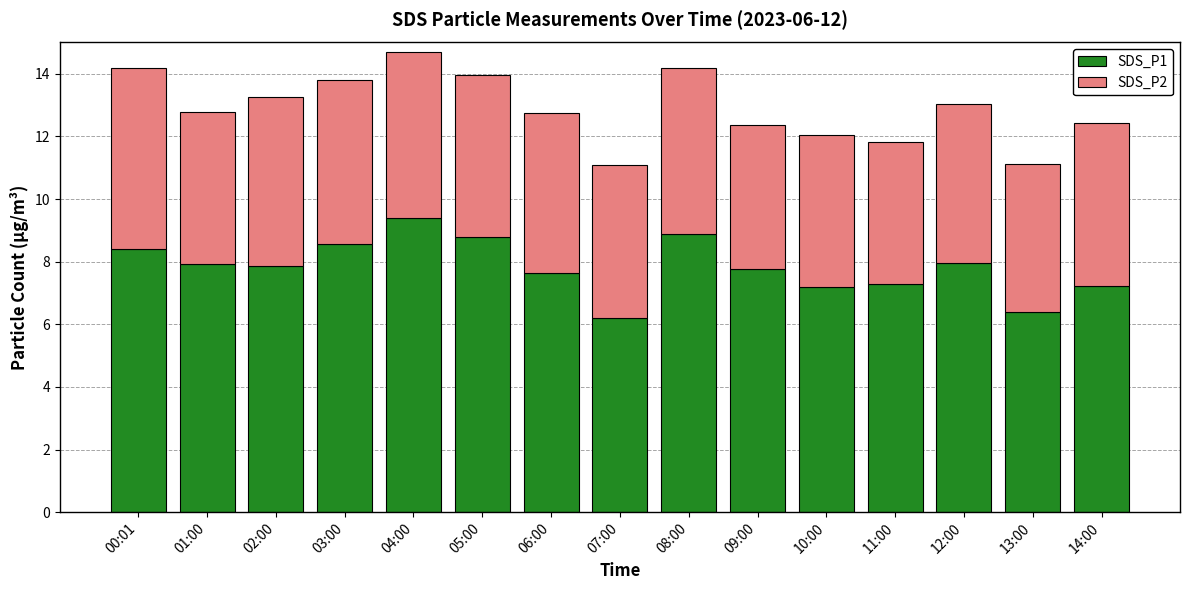

What is the difference between the maximum and minimum values in the SDS_P1 series?

3.2